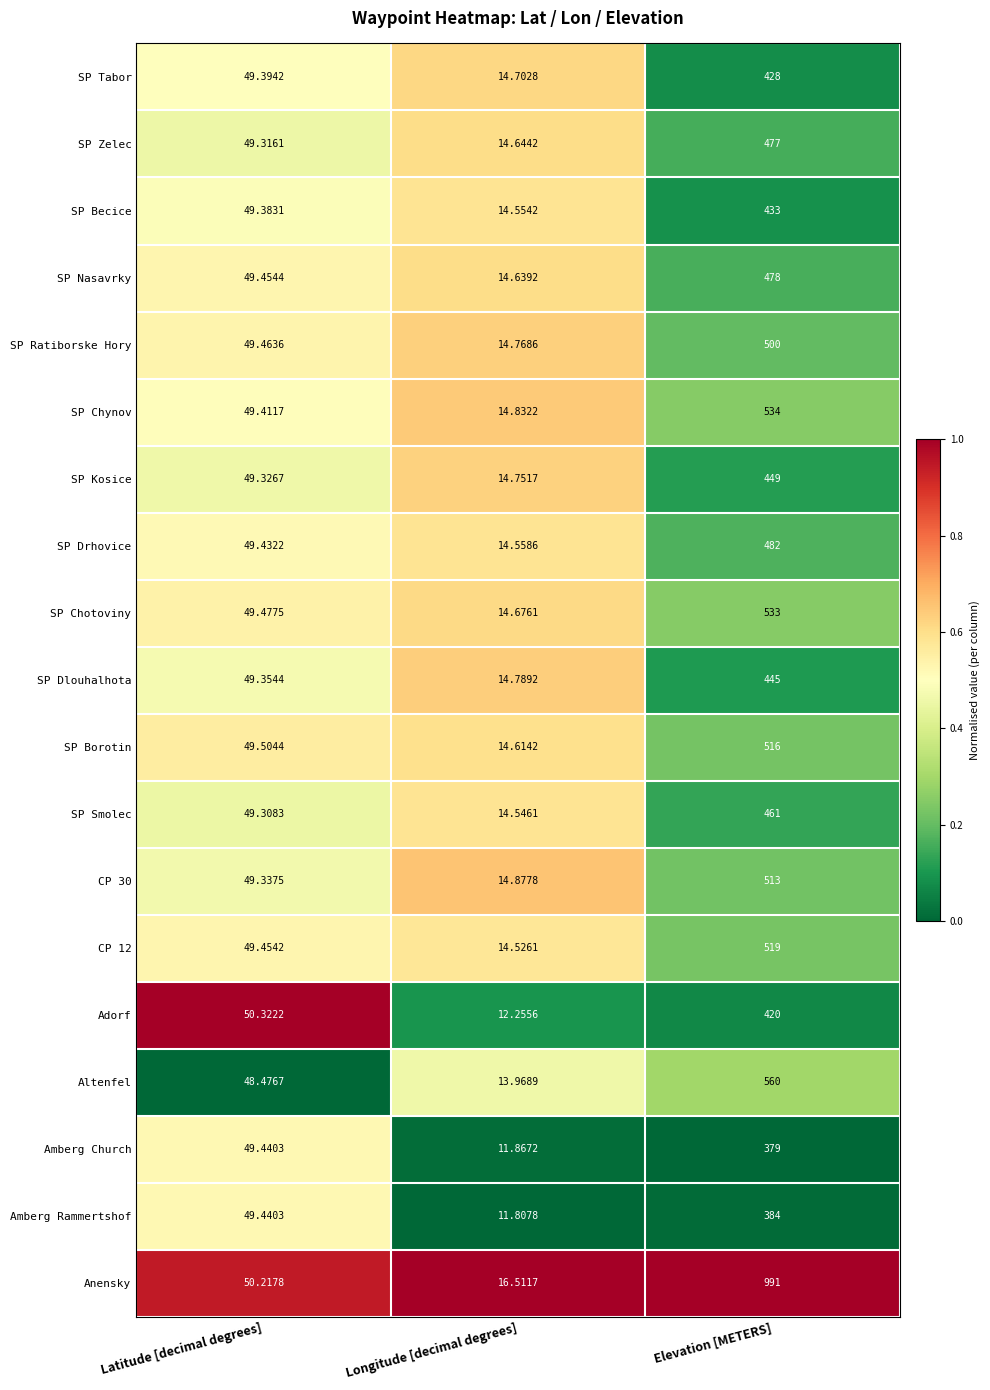

At which category does the chart reach its minimum across all series?

Longitude [decimal degrees]